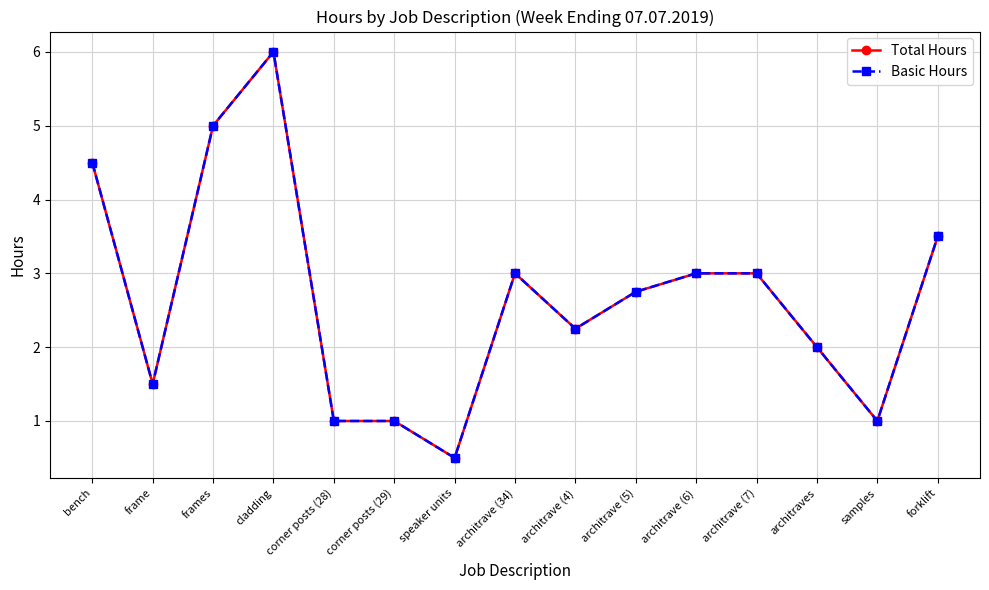

What is the label of the 5th point from the left?

corner posts (28)